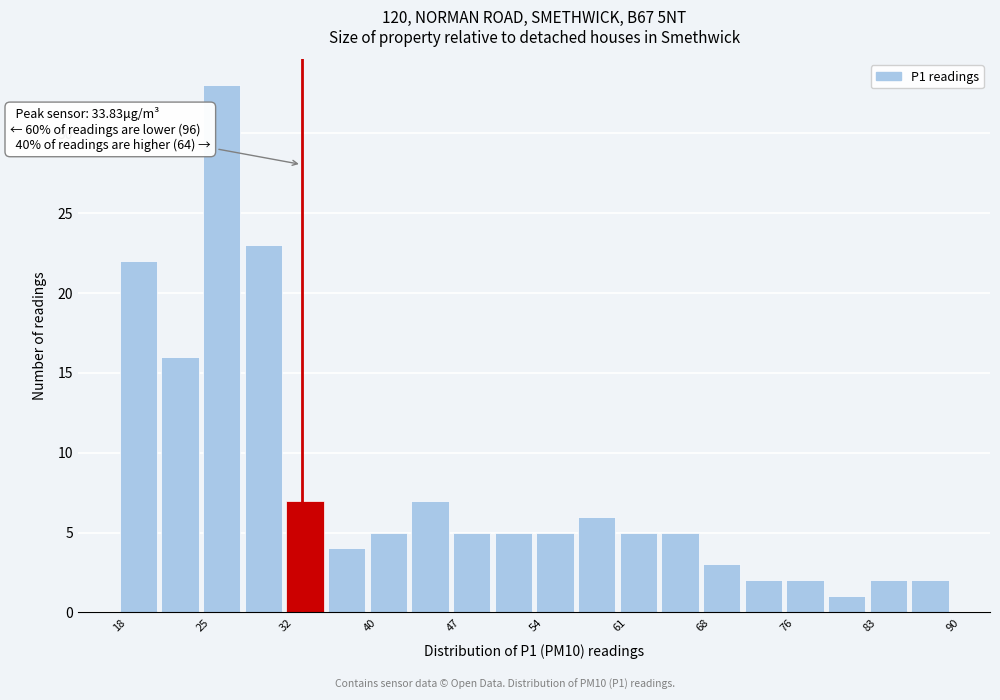

Read against the x-axis, roughly where is the centre of the tallest bar?

27